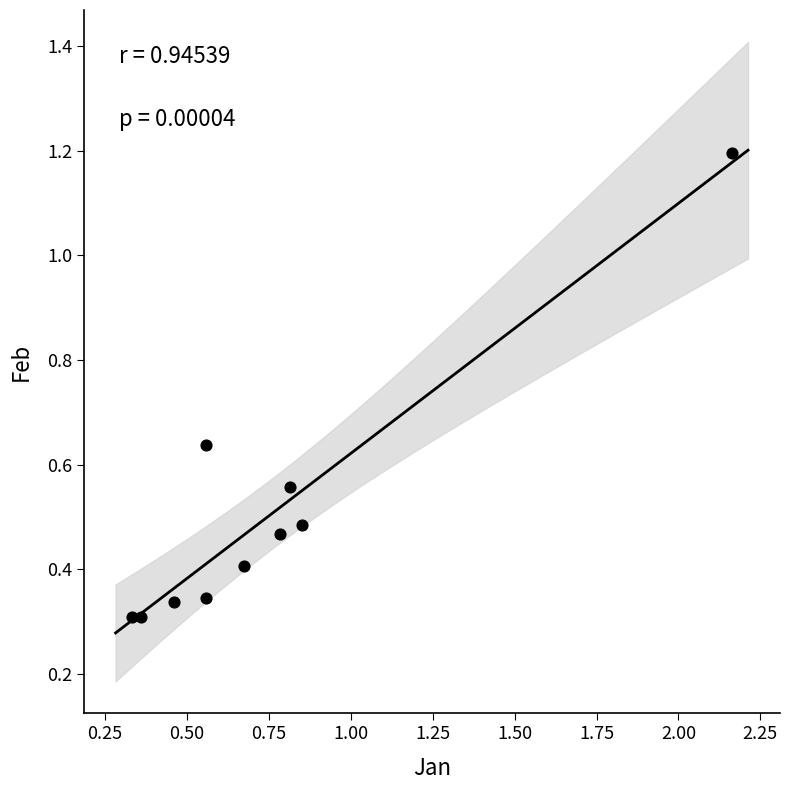

What is the average X value?

0.8